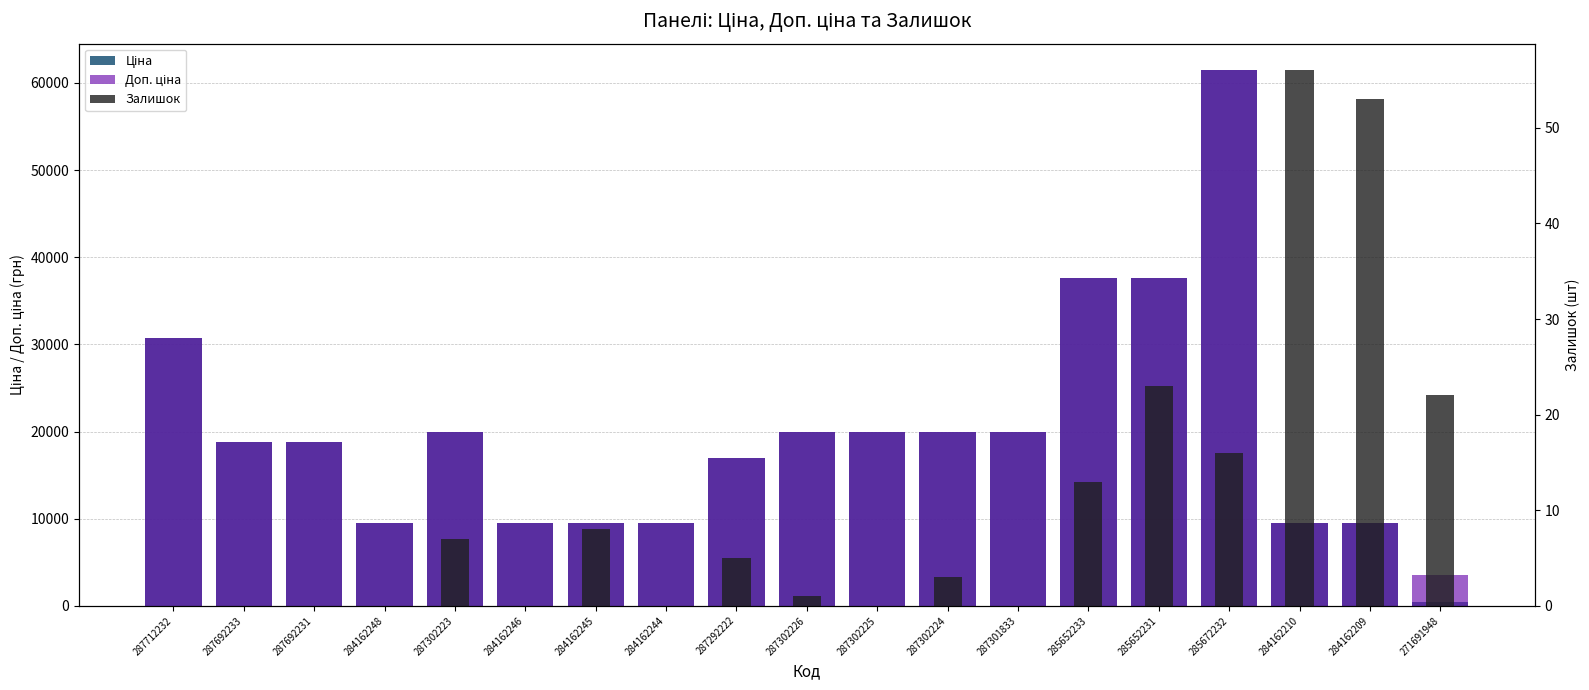

Where does the Ціна series first go above 18796?

287712232